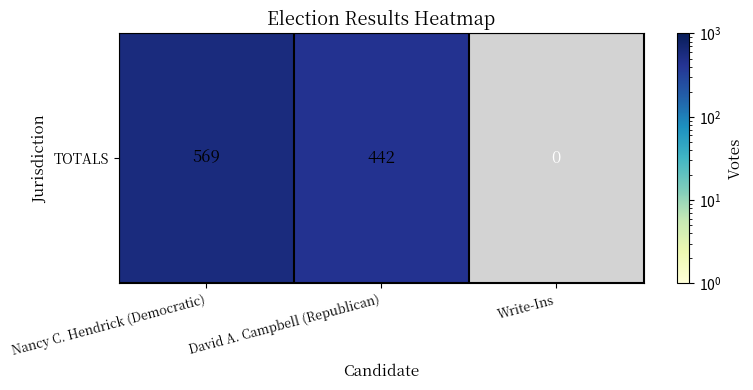

Count the number of data series in this chart.

1